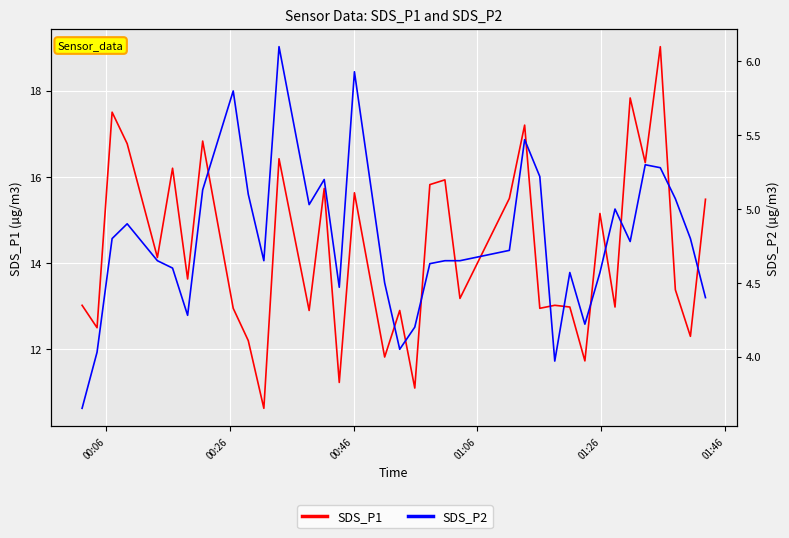

How many values in the SDS_P1 series are below 13?

14